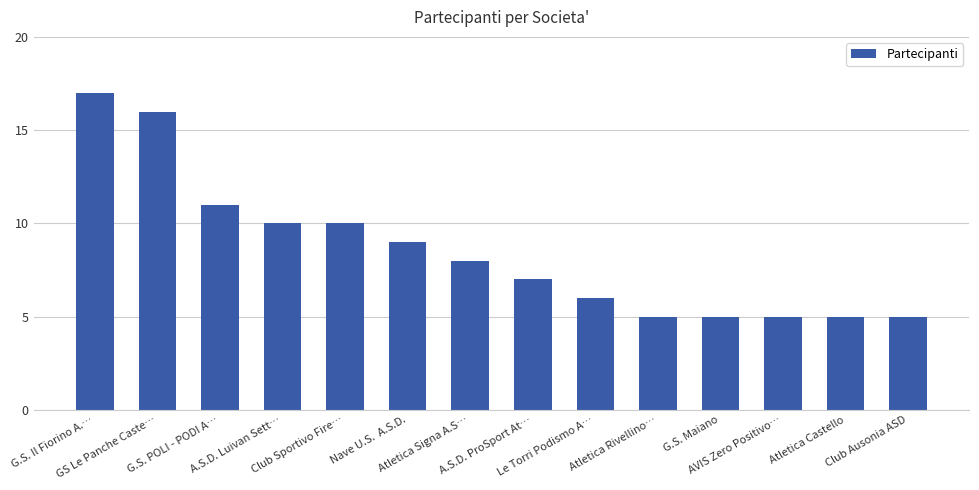

Reading left to right, transcribe all the data shown in this chart.

G.S. Il Fiorino A.…=17	GS Le Panche Caste…=16	G.S. POLI - PODI A…=11	A.S.D. Luivan Sett…=10	Club Sportivo Fire…=10	Nave U.S.  A.S.D.=9	Atletica Signa A.S…=8	A.S.D. ProSport At…=7	Le Torri Podismo A…=6	Atletica Rivellino…=5	G.S. Maiano=5	AVIS Zero Positivo…=5	Atletica Castello=5	Club Ausonia ASD=5